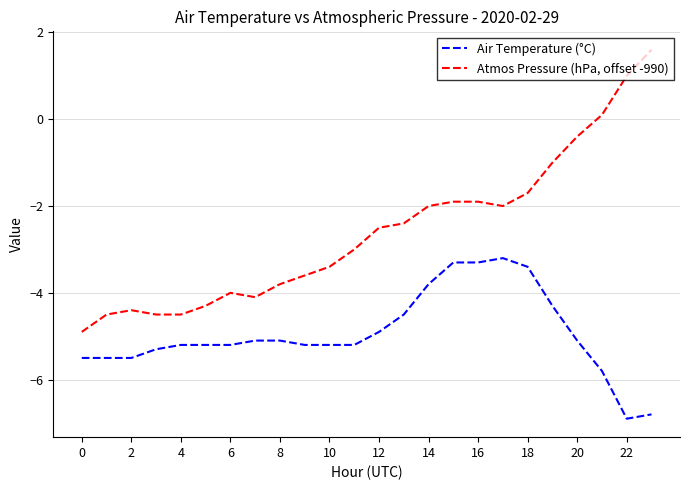

True or false: Air Temperature (°C) and Atmos Pressure (hPa, offset -990) intersect in this chart.

False